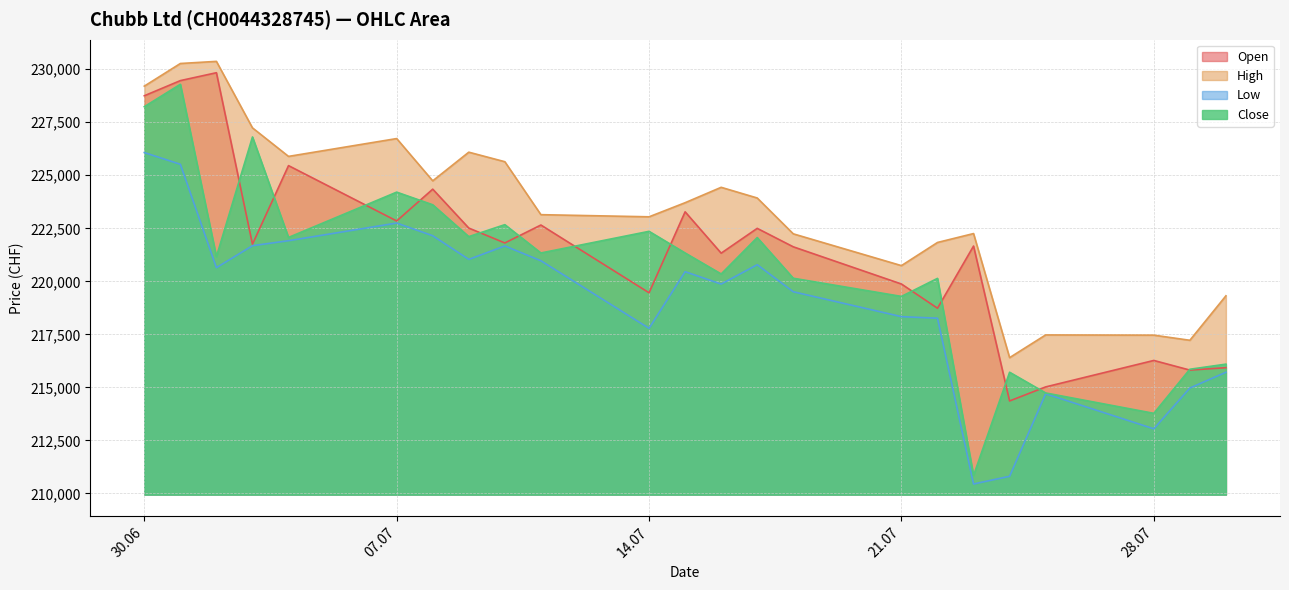

At which category does High reach its first local valley?

04.07.2025